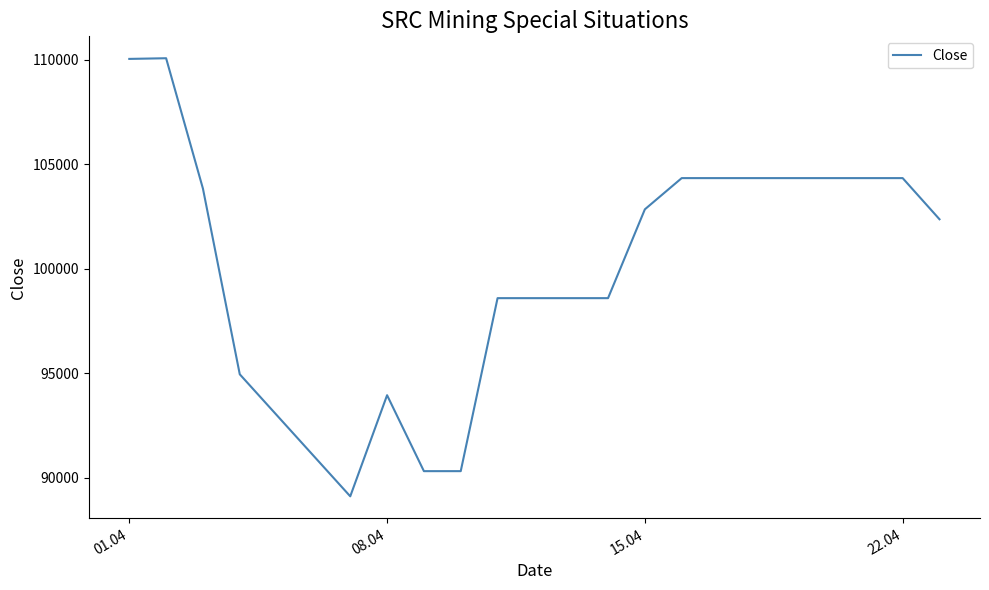

What is the difference between the maximum and minimum values?

20970